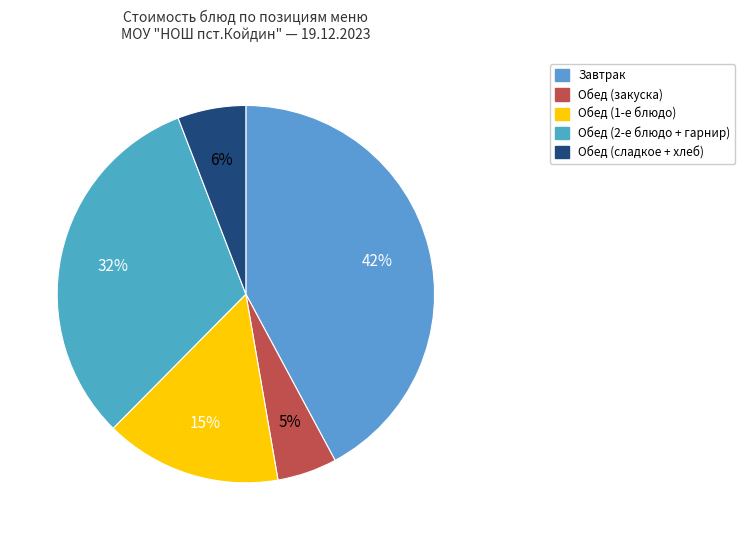

How many segments does this pie chart have?

5